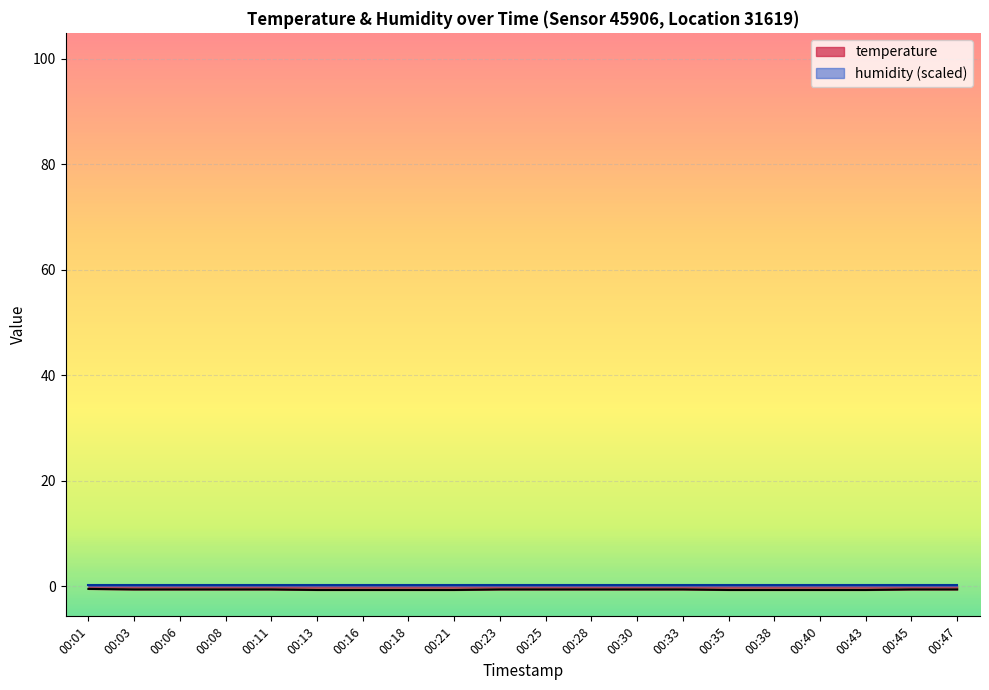

What value does the data have at 00:45?

-0.6